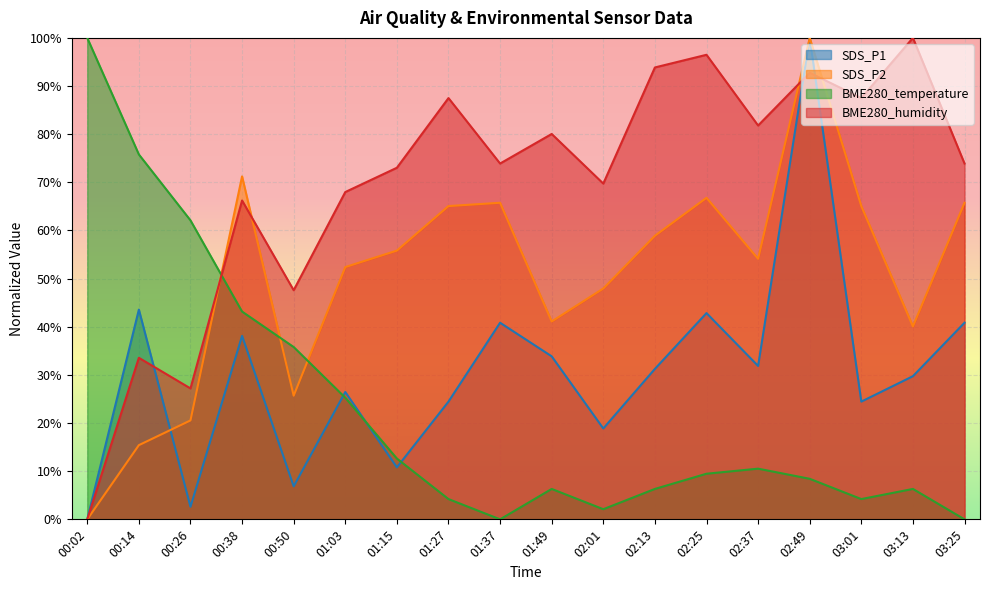

What is the difference between the second highest and minimum values in the BME280_humidity series?

96.5